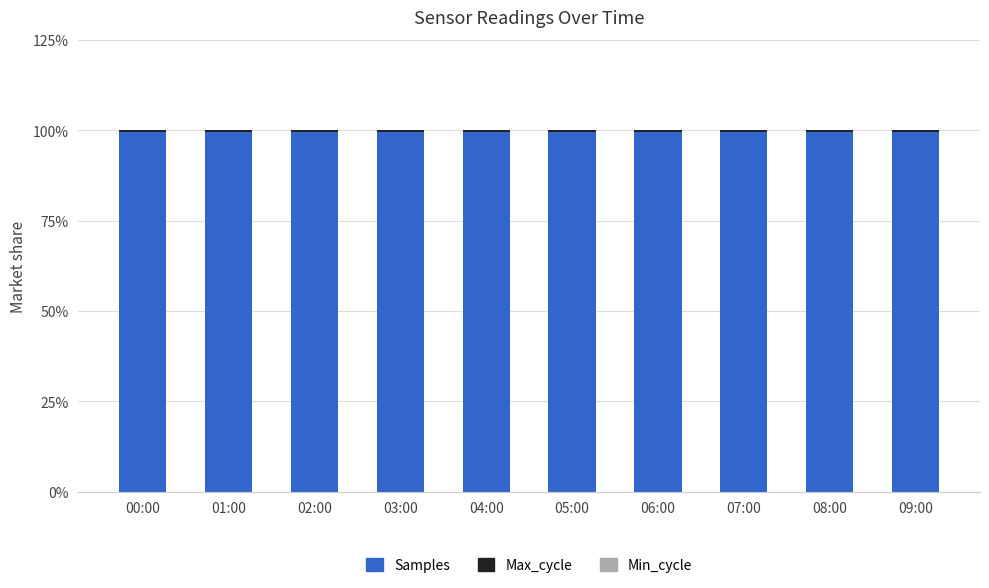

What is the highest value of the Samples series?

99.6